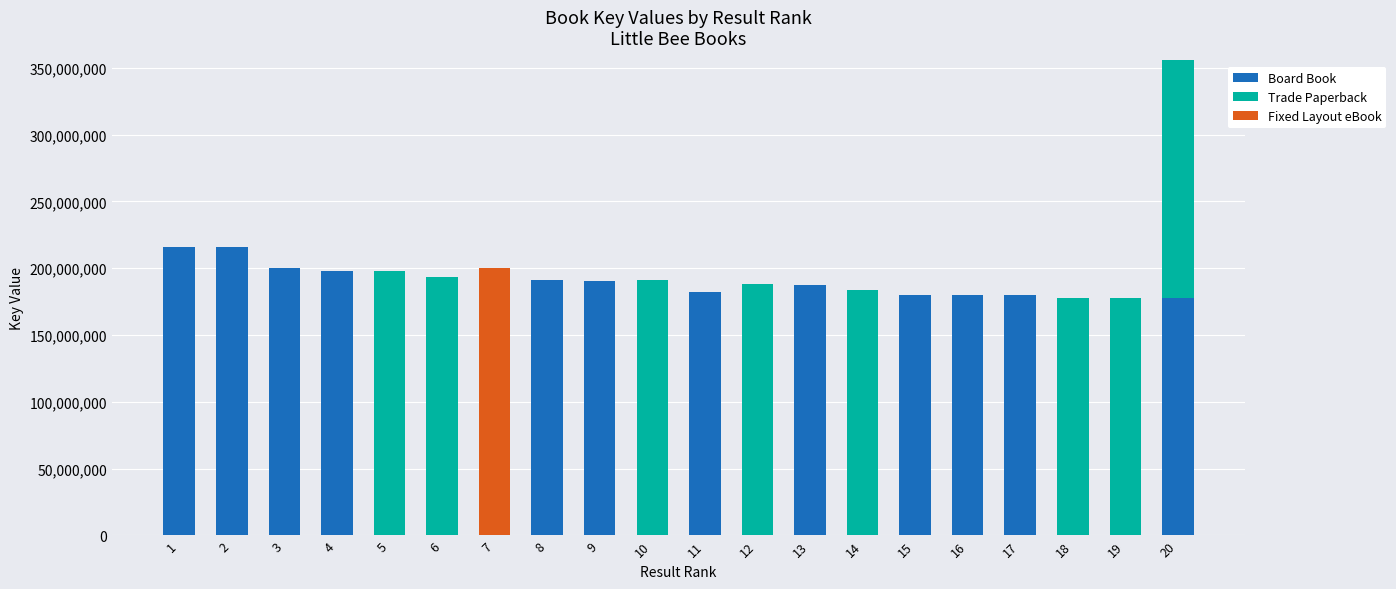

What is the sum of all Board Book values?

2300140114